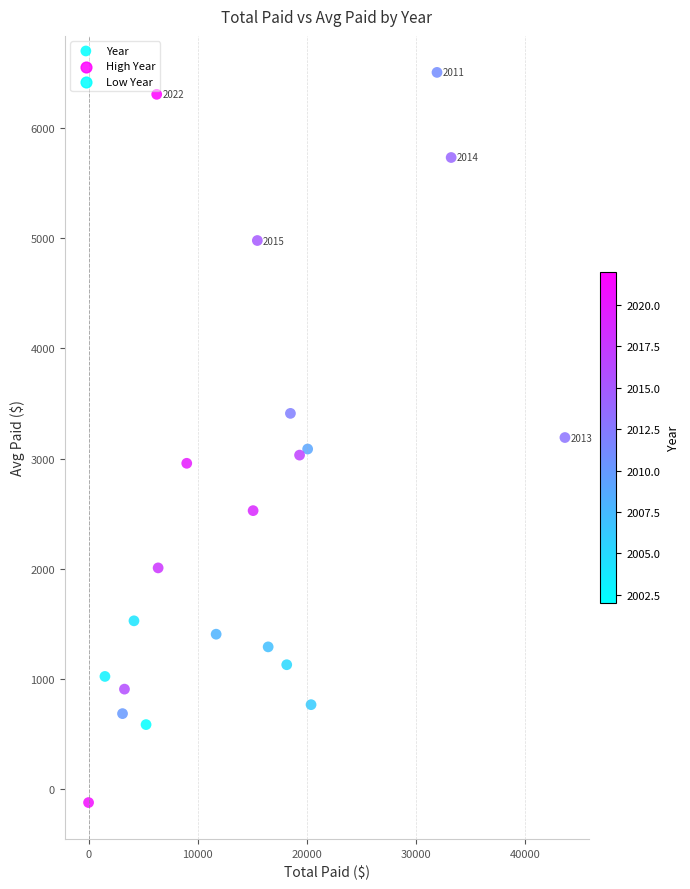

What is the range of X values (max minus min)?

43629.2